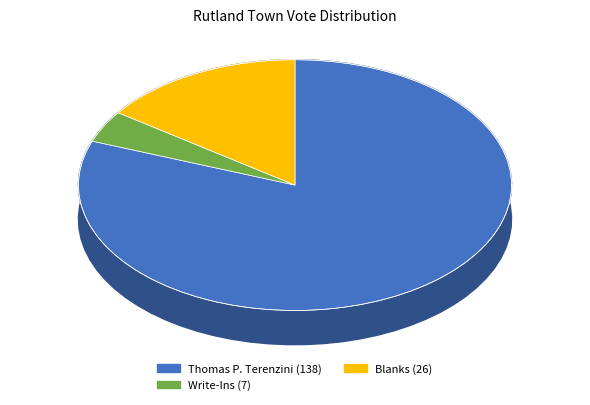

To the nearest percent, what portion does Thomas P. Terenzini represent?

81%